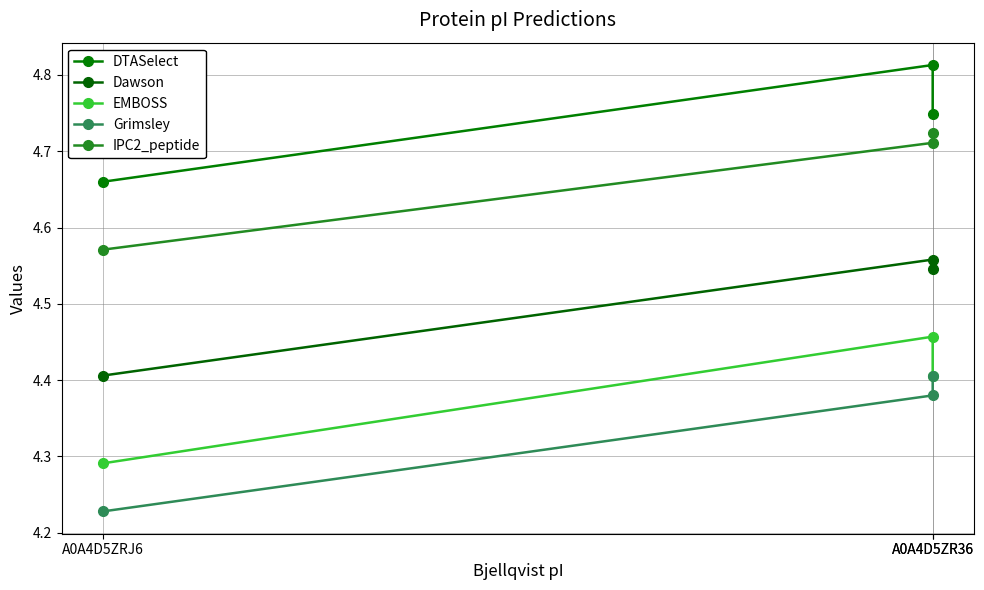

Count the EMBOSS values in the range 4 to 5.

3